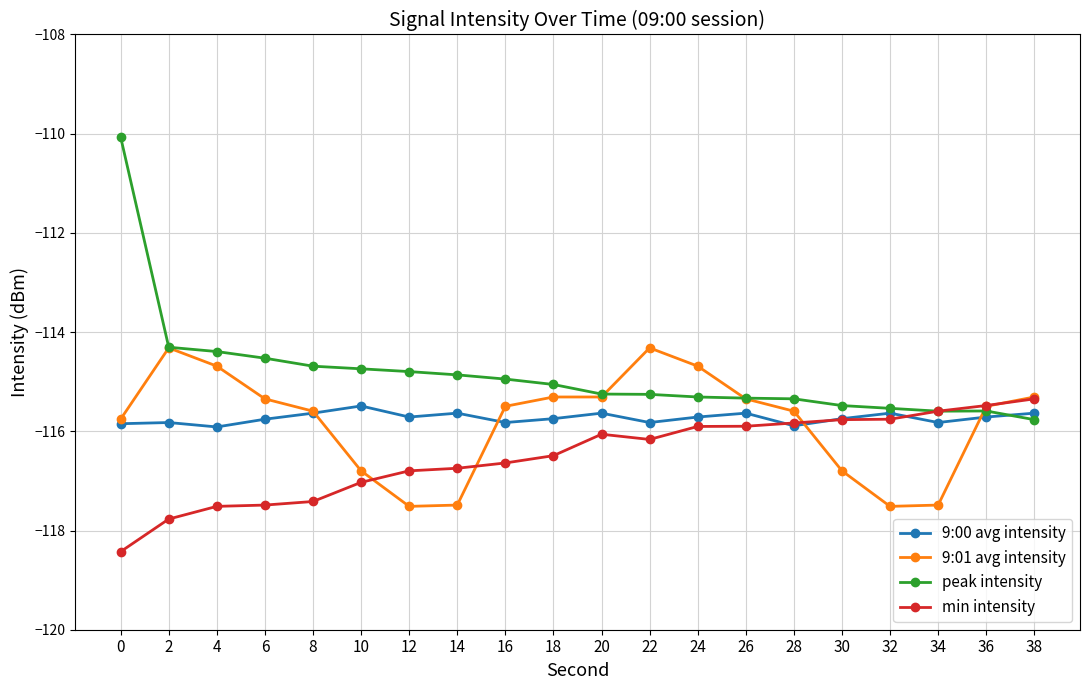

True or false: 9:00 avg intensity and 9:01 avg intensity intersect in this chart.

True